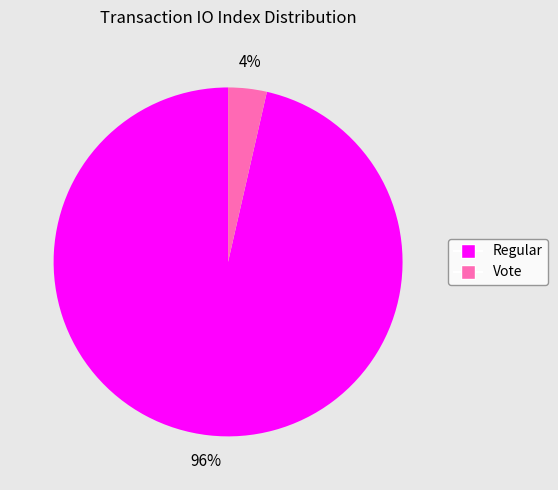

To the nearest percent, what is the average slice percentage?

50%